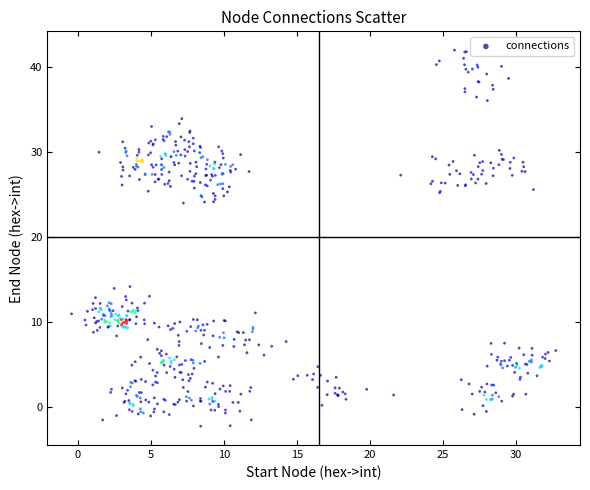

What is the range of X values (max minus min)?

33.2